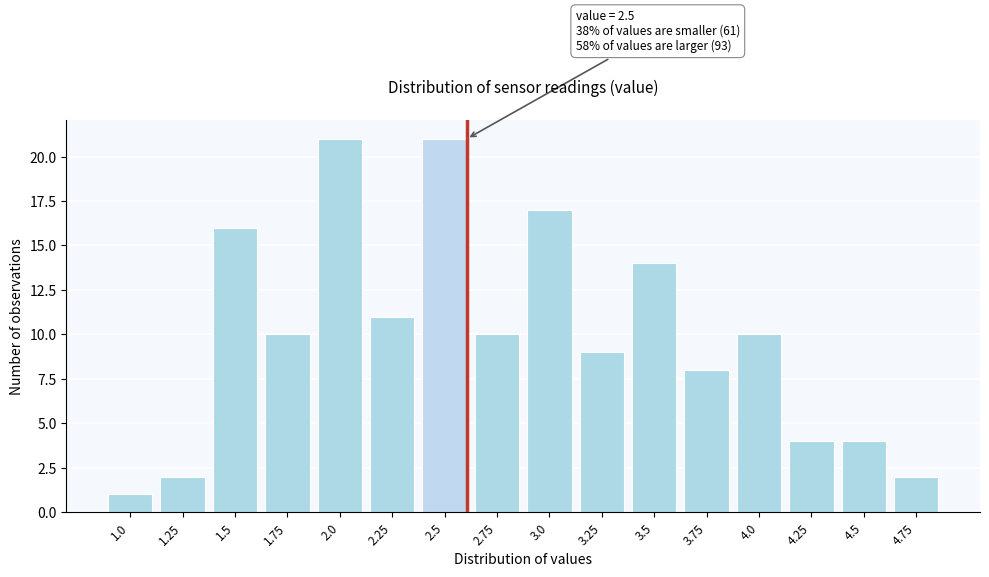

Reading right to left, list all the values displayed in this chart.

4.75=2	4.5=4	4.25=4	4.0=10	3.75=8	3.5=14	3.25=9	3.0=17	2.75=10	2.5=21	2.25=11	2.0=21	1.75=10	1.5=16	1.25=2	1.0=1